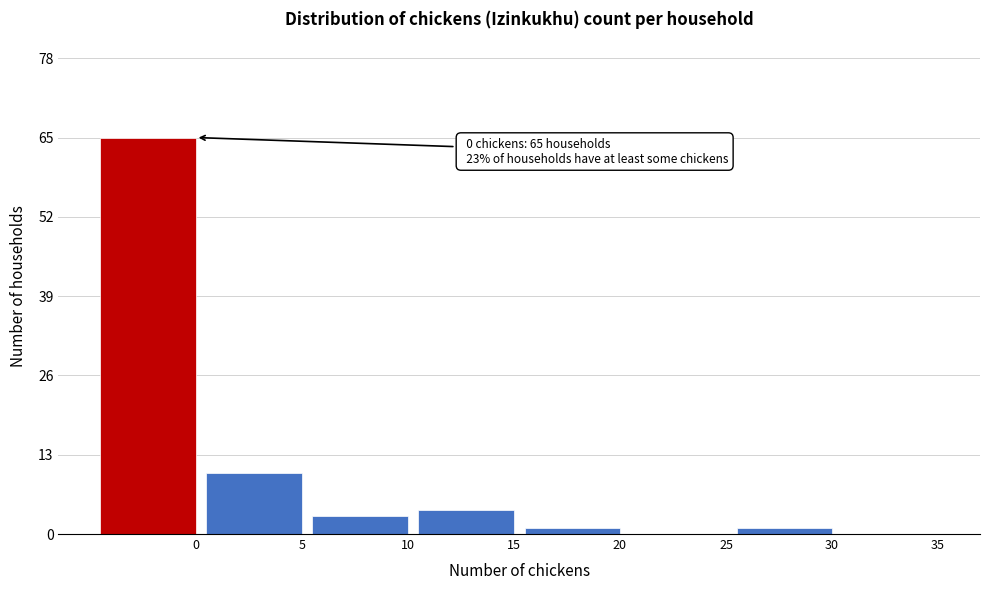

Reading left to right, extract all data points from this chart.

0=65	5=10	10=3	15=4	20=1	25=0	30=1	35=0